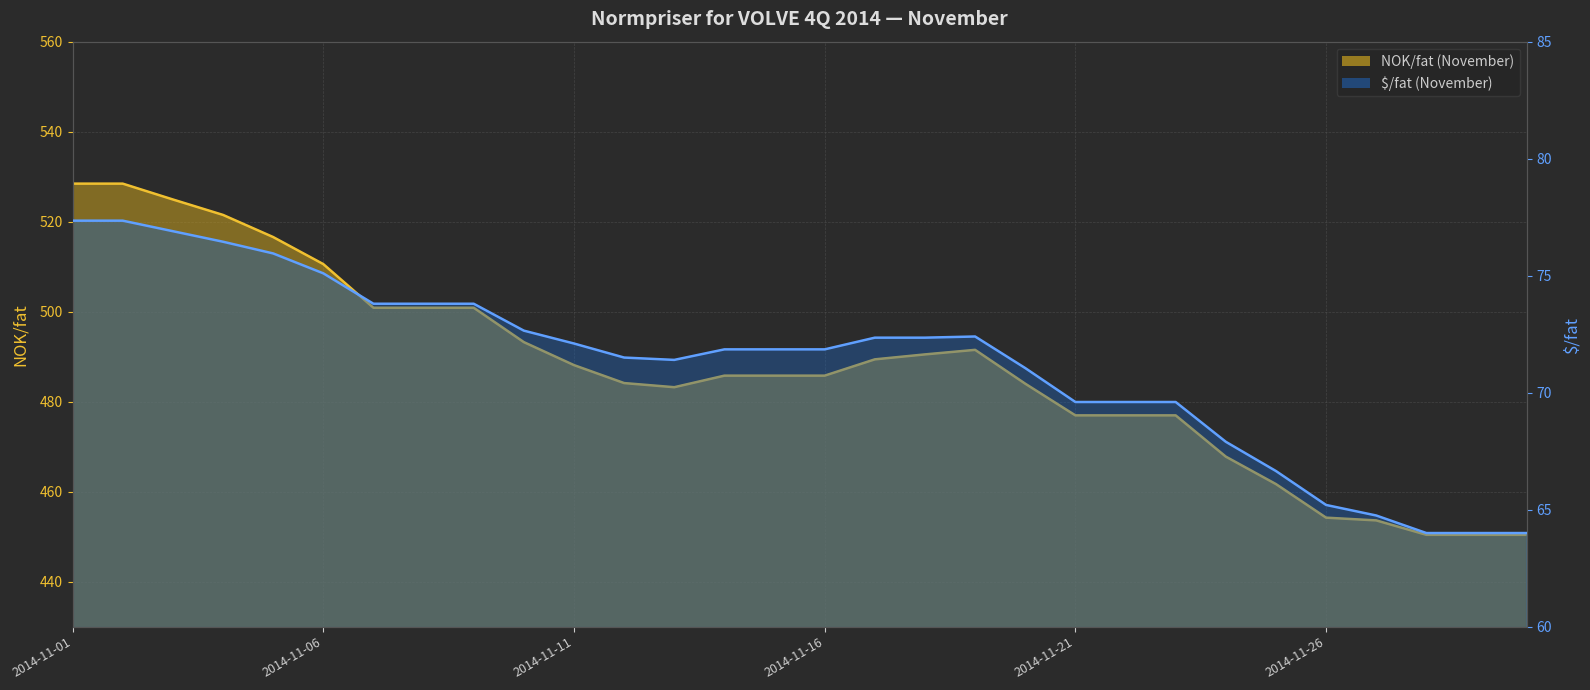

Rank the series by their average value, from highest to lowest.

NOK/fat (November), $/fat (November)